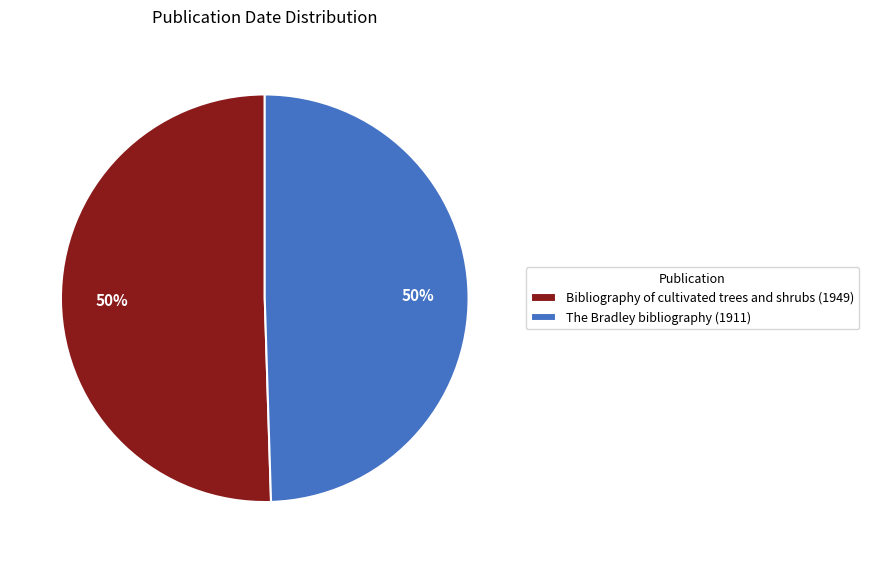

To the nearest percent, what is the combined percentage of Bibliography of cultivated trees and shrubs (1949) and The Bradley bibliography (1911)?

100%